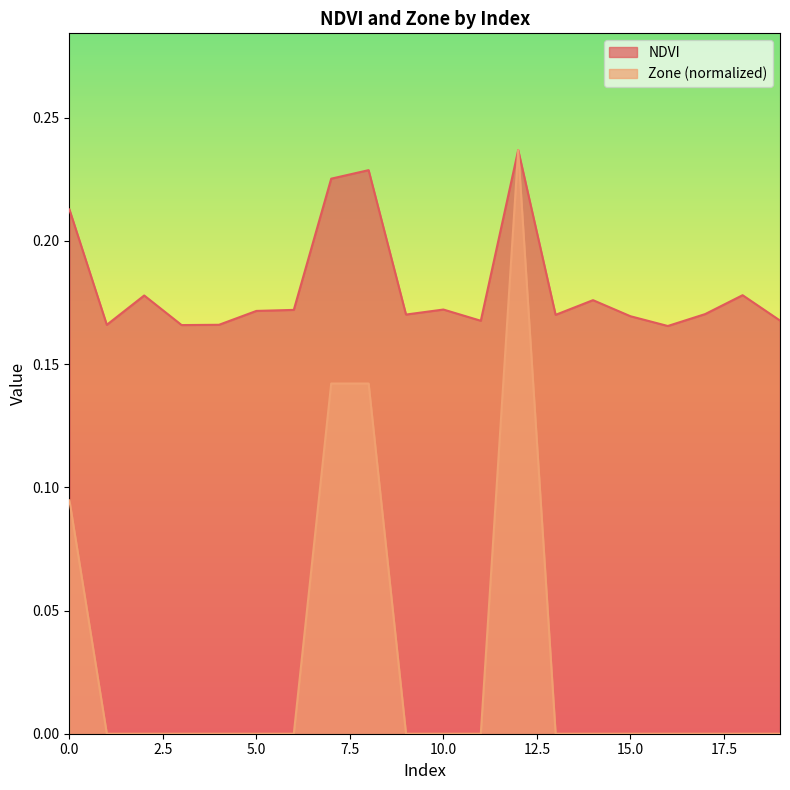

Does the chart display data point markers on the line(s)?

No